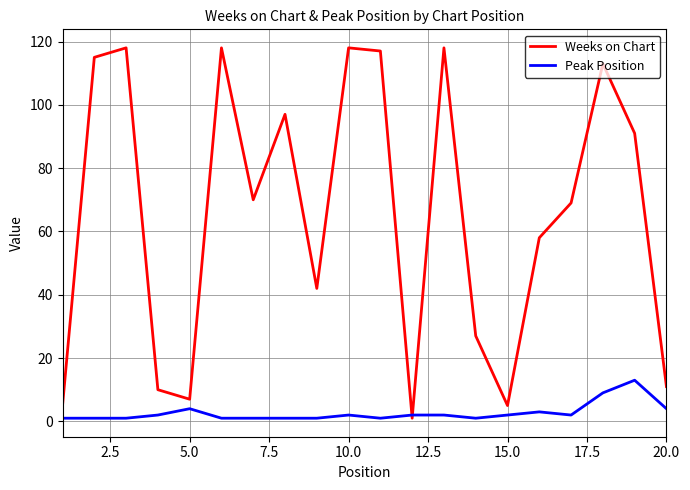

Which series has the widest spread of values?

Weeks on Chart